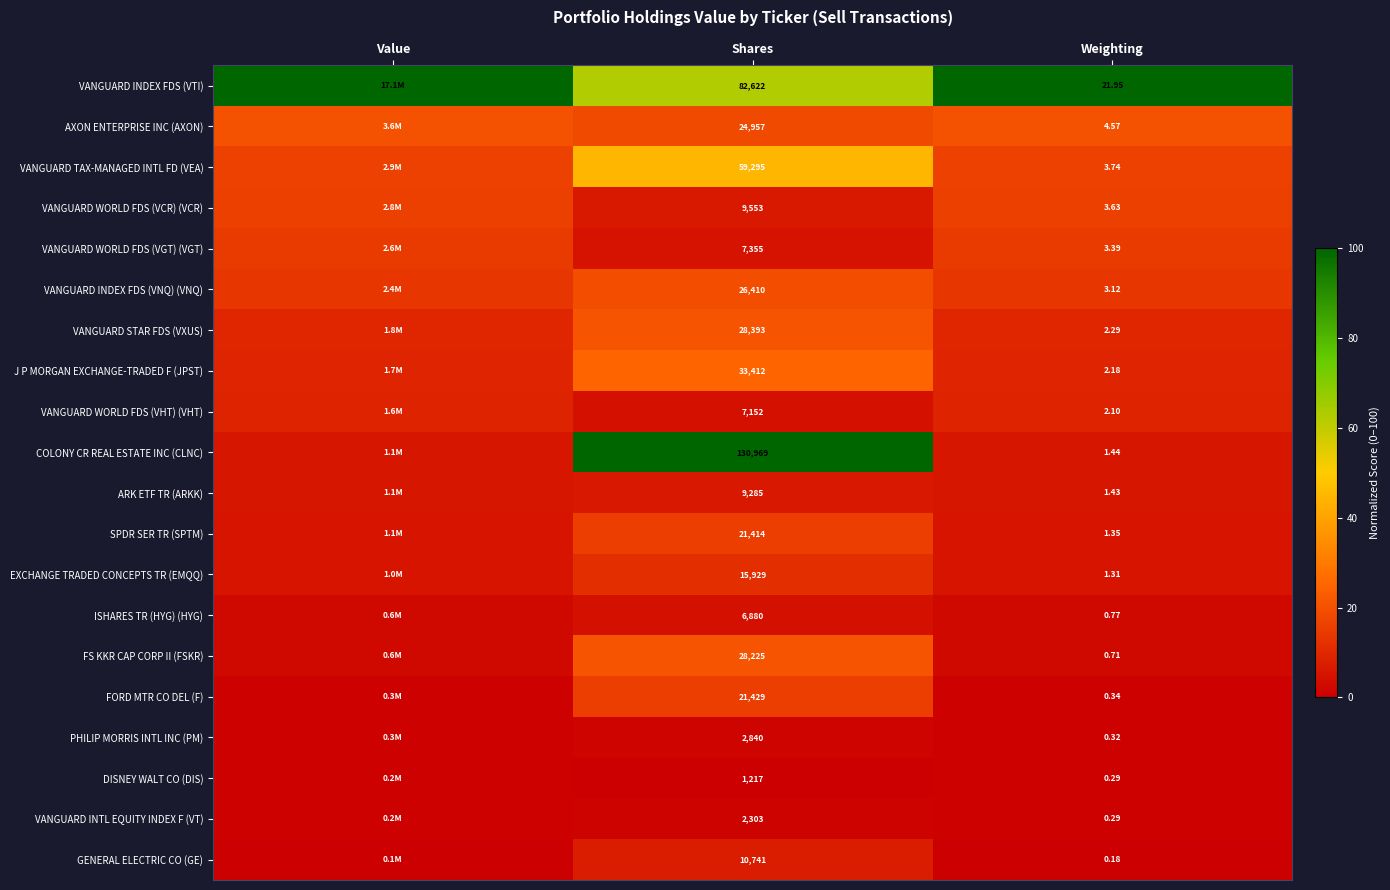

Is the value of FORD MTR CO DEL (F) at Weighting greater than the value of SPDR SER TR (SPTM) at Shares?

No